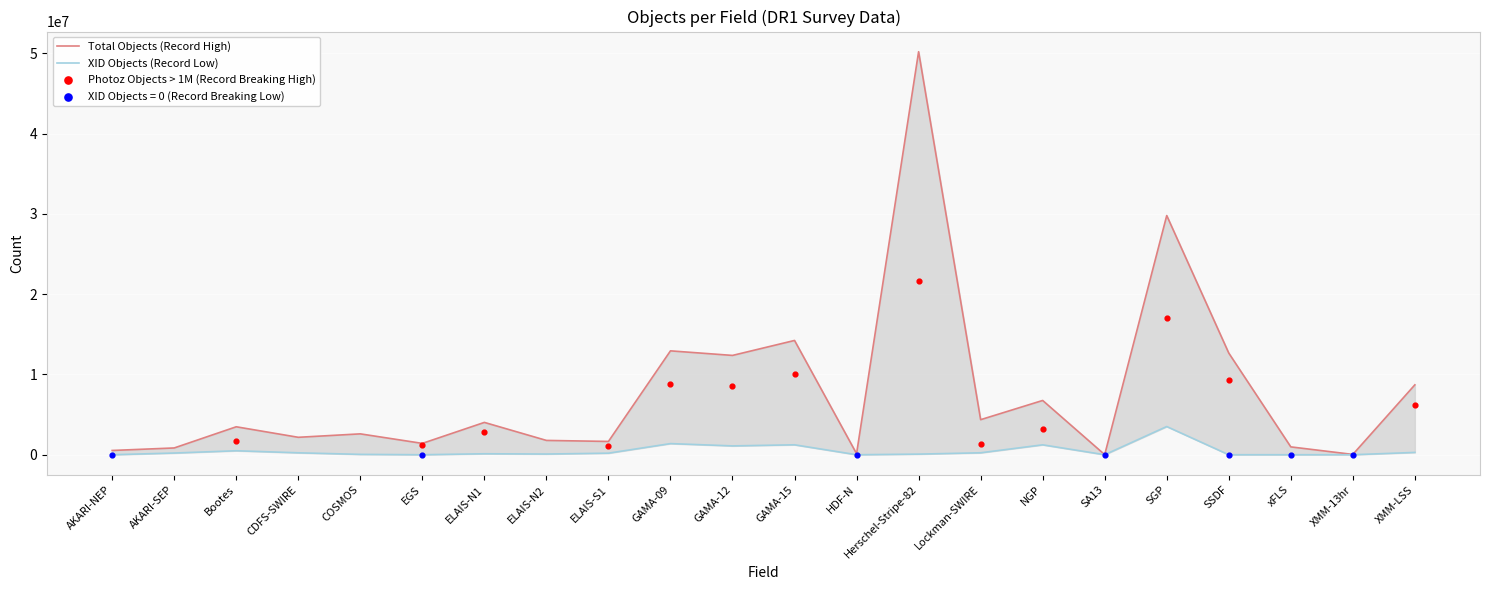

Which series has the largest Y range (max minus min)?

objects